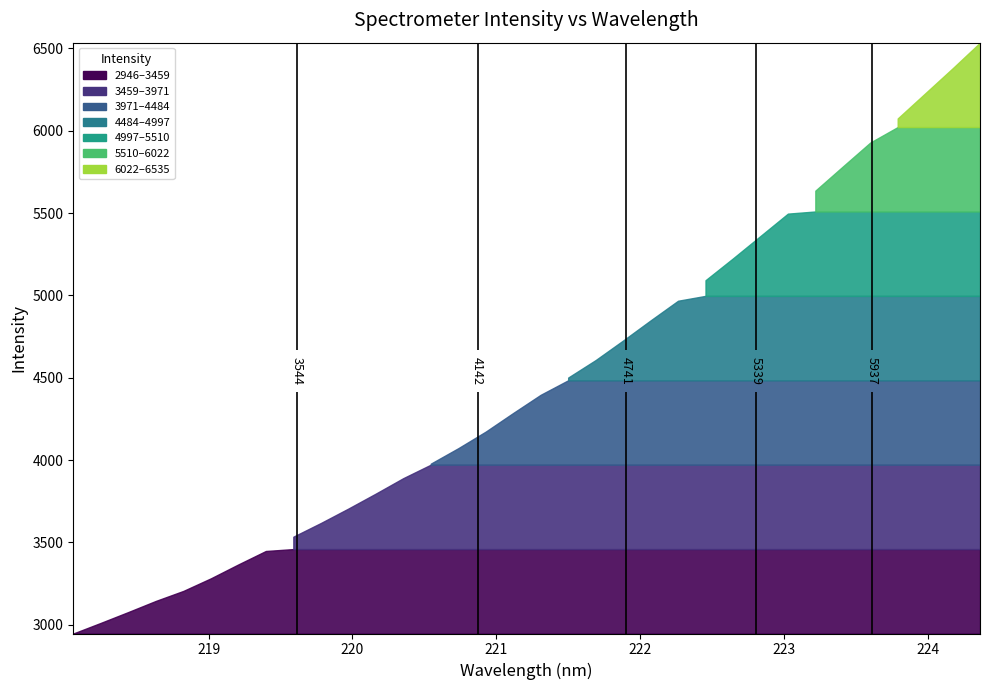

The x series shows 50.7 at 1. True or false?

False